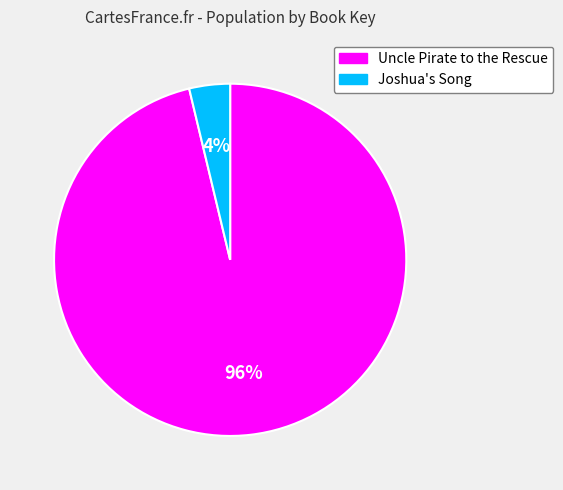

Between Uncle Pirate to the Rescue and Joshua's Song, which is larger?

Uncle Pirate to the Rescue